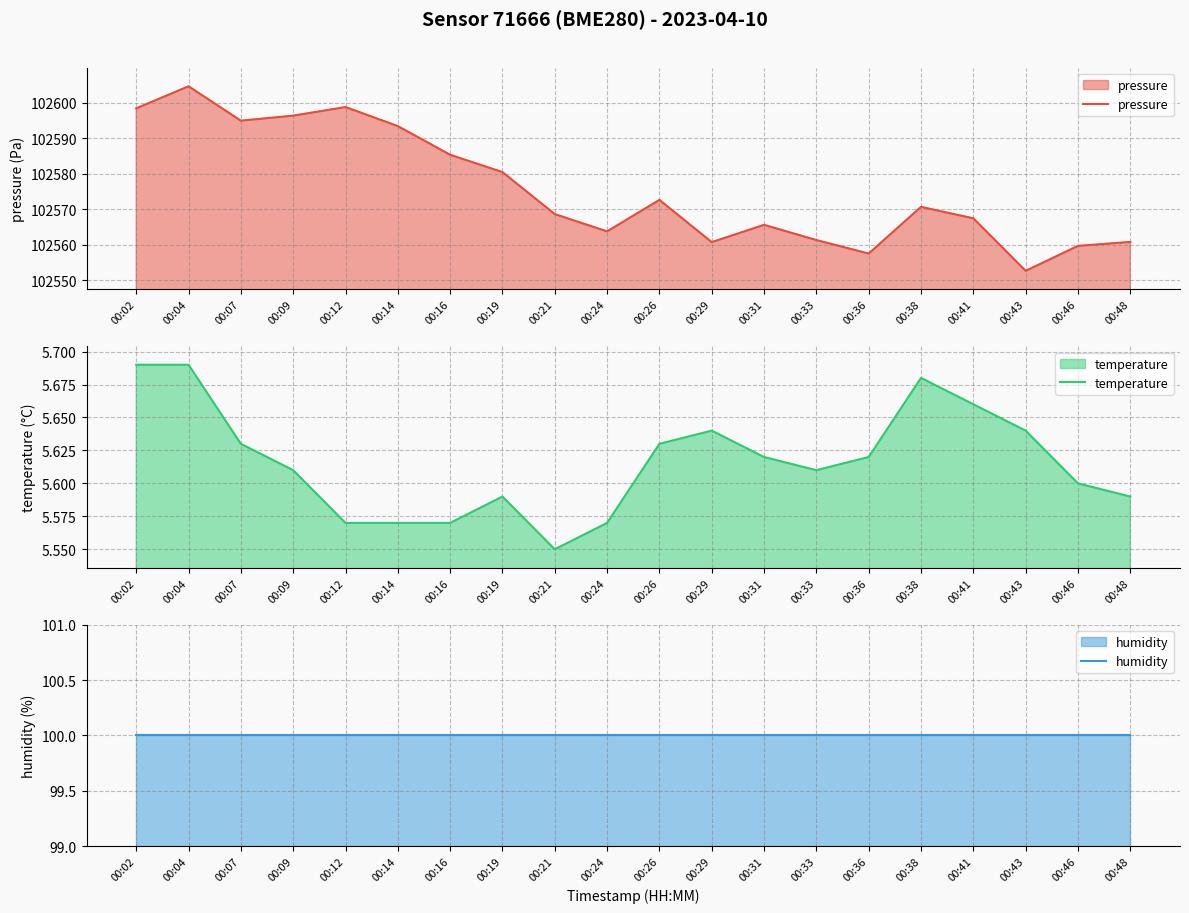

What is the average value of the temperature series?

5.6